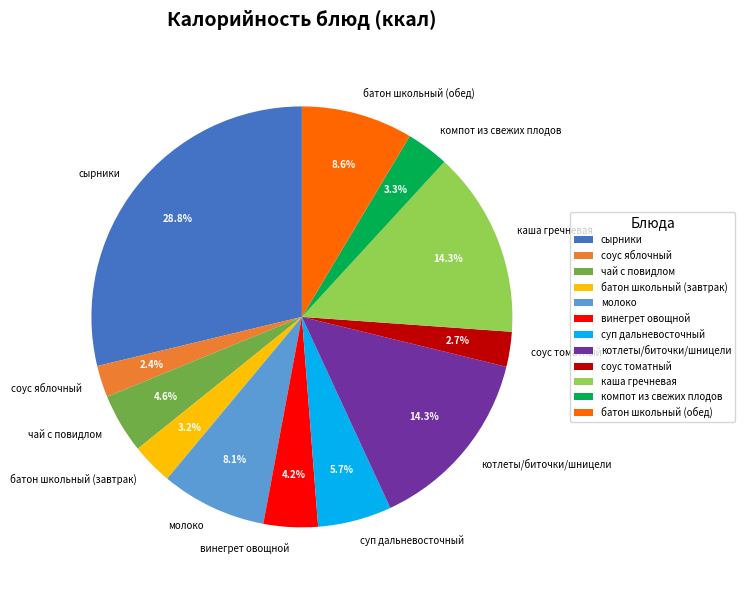

To the nearest percent, what percentage of the pie is молоко?

8%